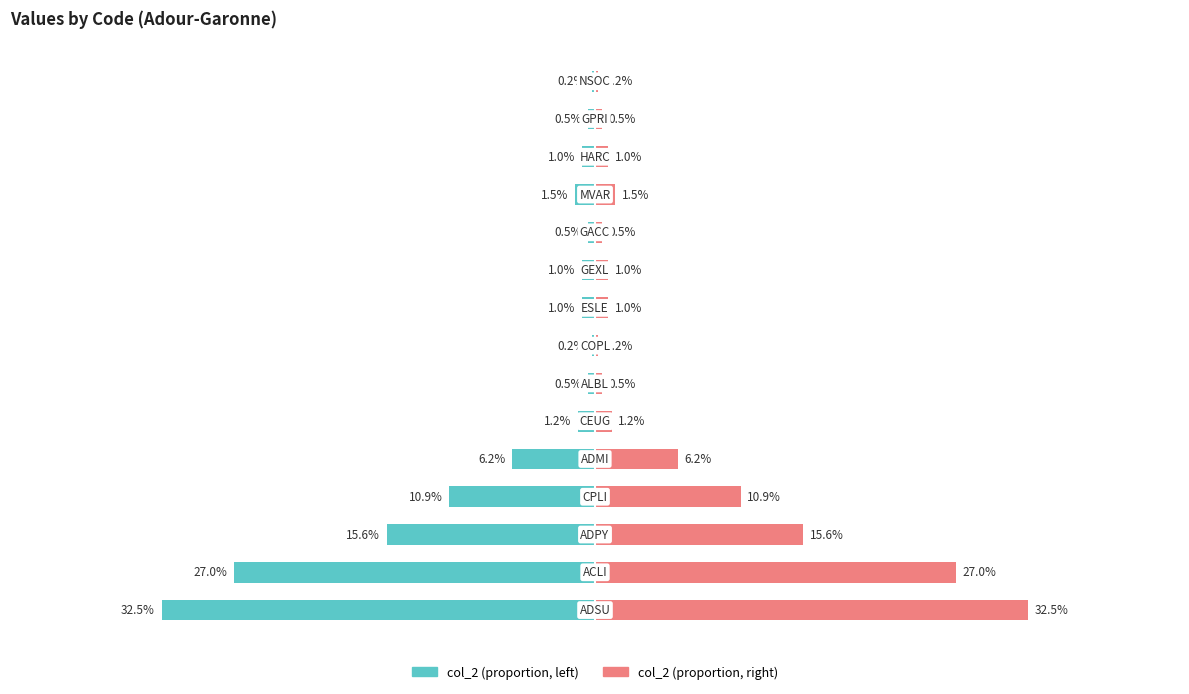

Reading left to right, what are all the values shown in this chart?

col_2 (left): -32.5	-27.0	-15.6	-10.9	-6.2	-1.2	-0.5	-0.2	-1.0	-1.0	-0.5	-1.5	-1.0	-0.5	-0.2
col_2 (right): 32.5	27.0	15.6	10.9	6.2	1.2	0.5	0.2	1.0	1.0	0.5	1.5	1.0	0.5	0.2